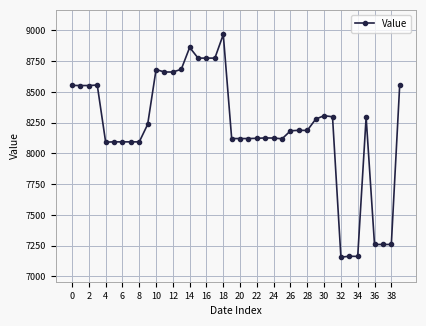

What is the minimum value shown in the chart?

7157